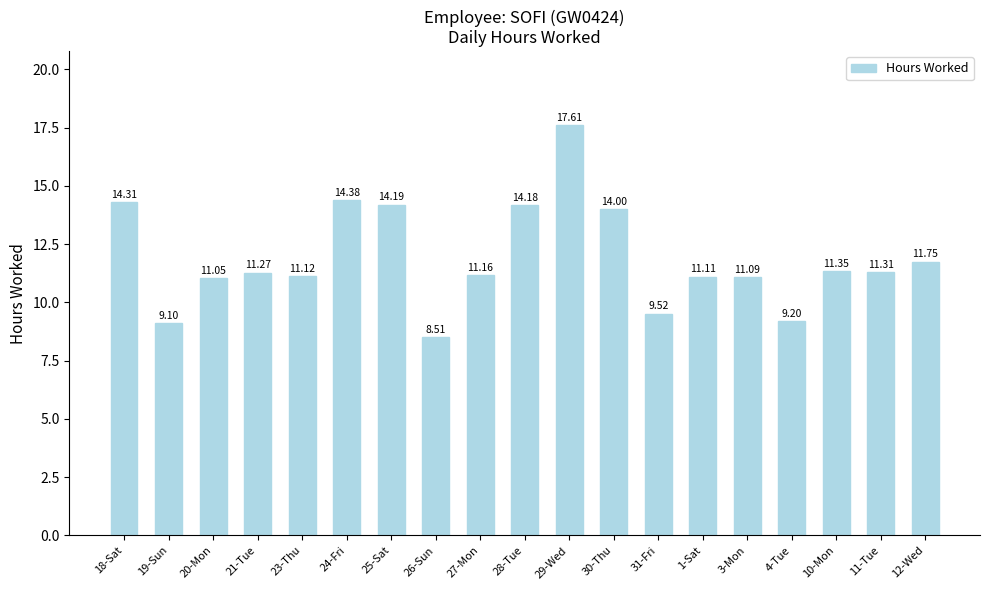

What position from the right is 19-Sun?

18